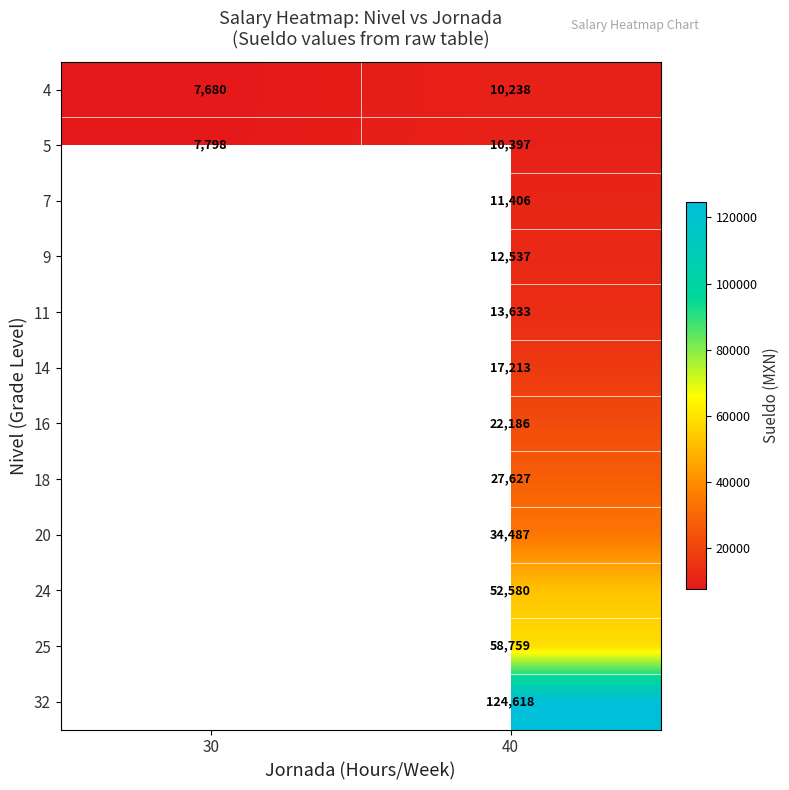

True or false: 24 has a value of 77125.0 at 40.

False